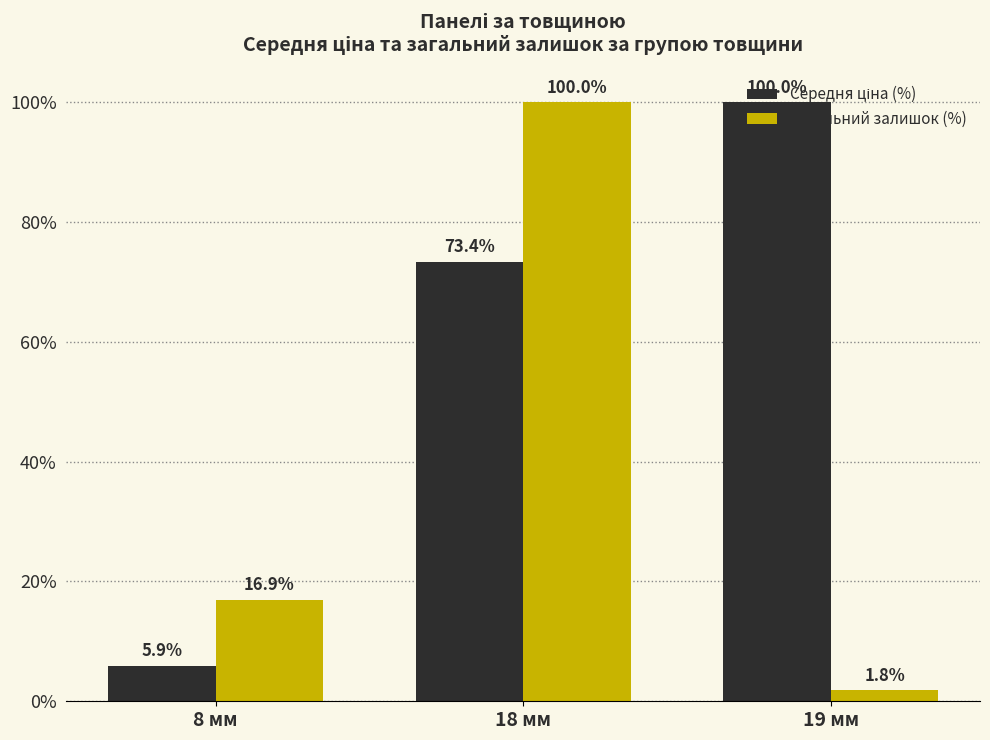

What is the average value of the Загальний залишок (%) series?

39.6